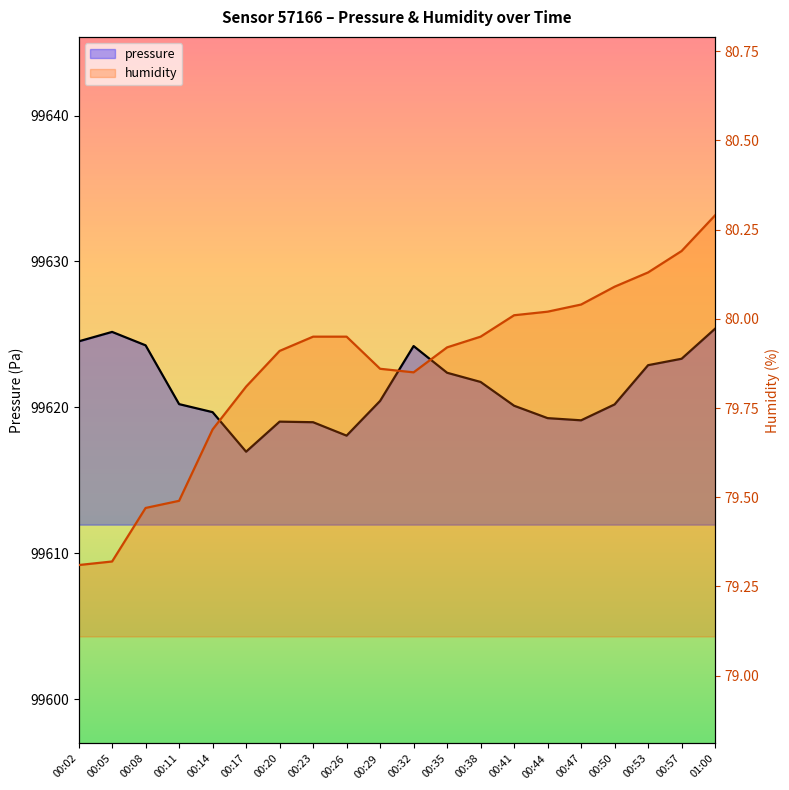

What are all the series names shown in the legend?

pressure, humidity